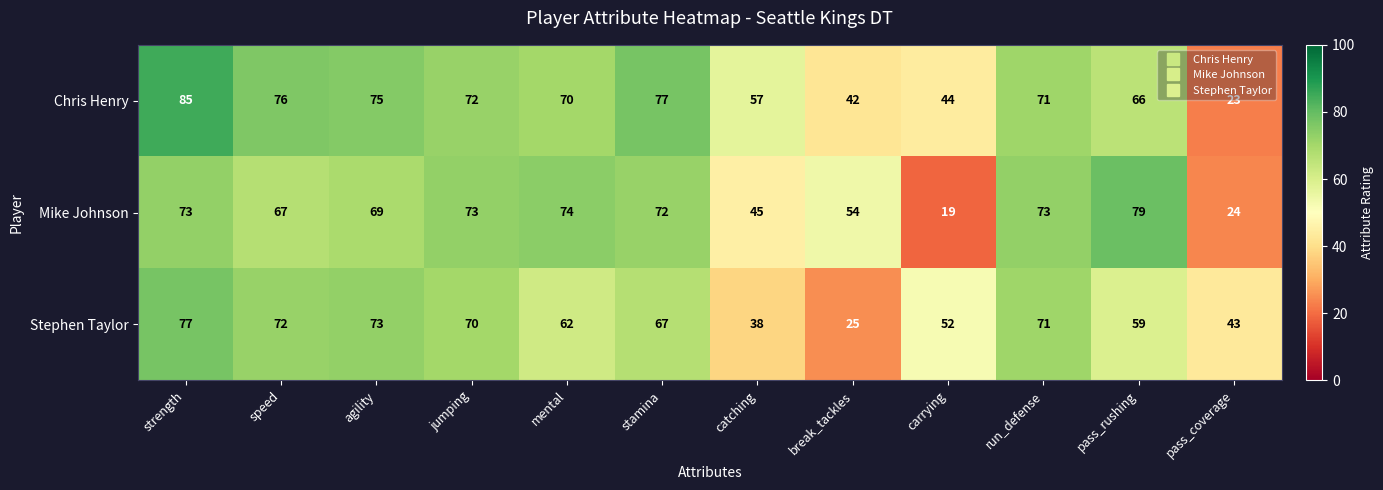

At which category is the sum across all series the highest?

strength